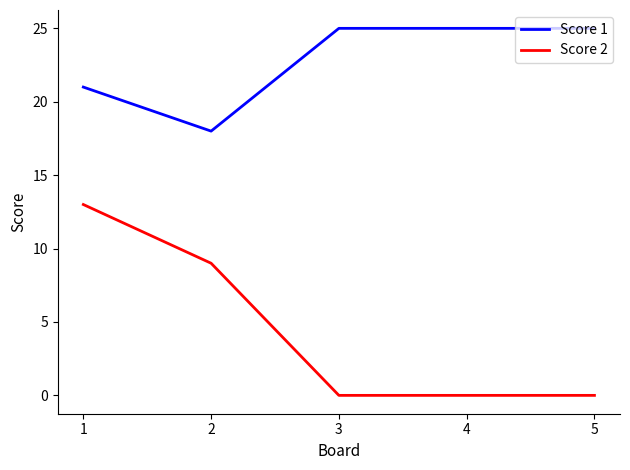

What is the maximum value for Score 1?

25